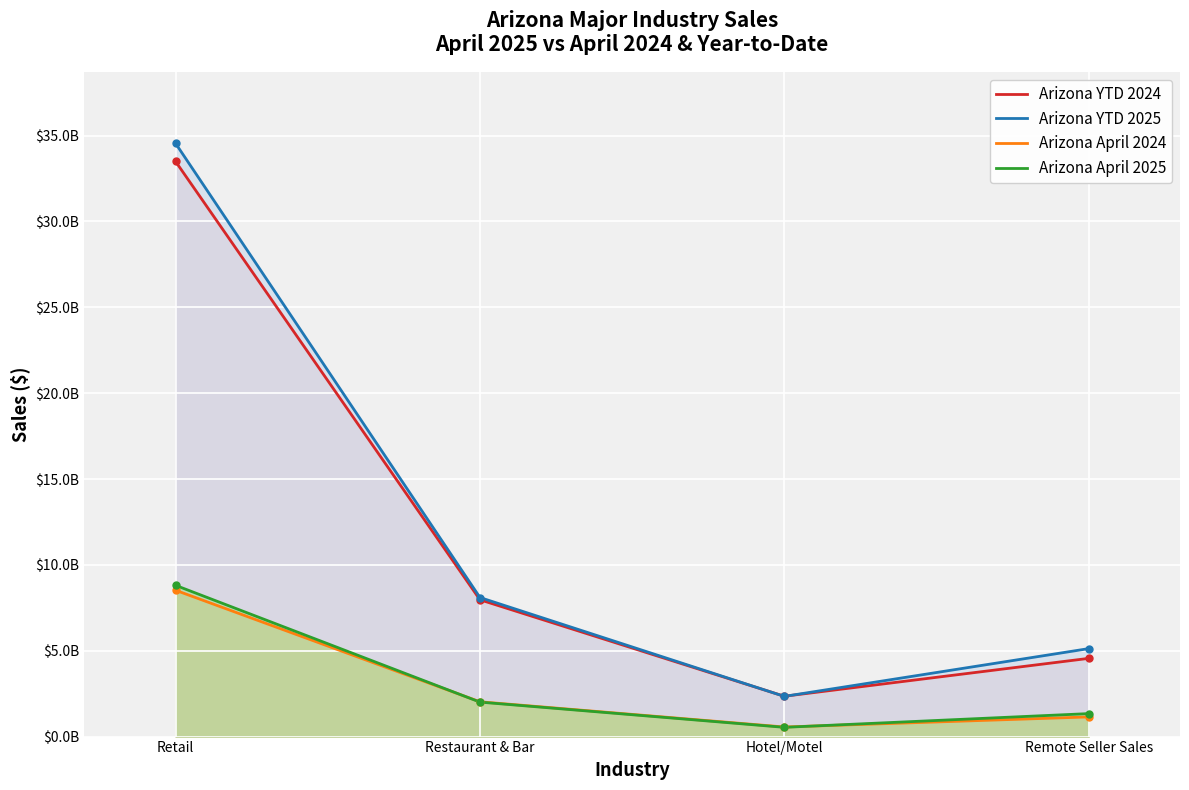

What is the label of the 2nd point from the left?

Restaurant & Bar